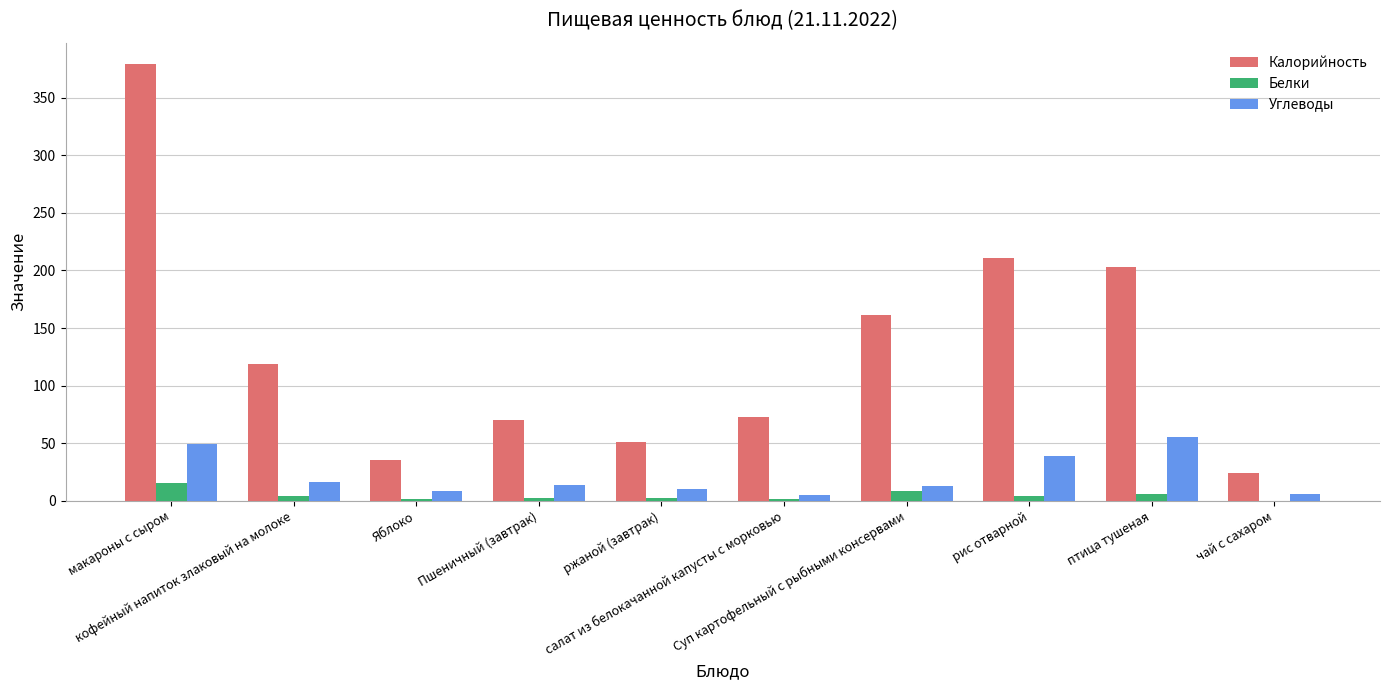

Which series changed the most between кофейный напиток злаковый на молоке and ржаной (завтрак)?

Калорийность